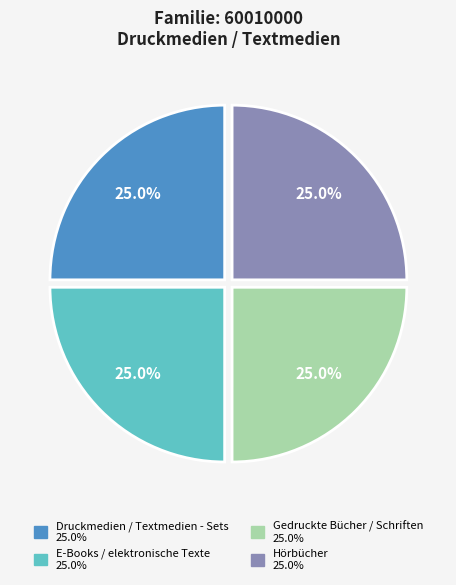

Count the number of slices in the pie.

4